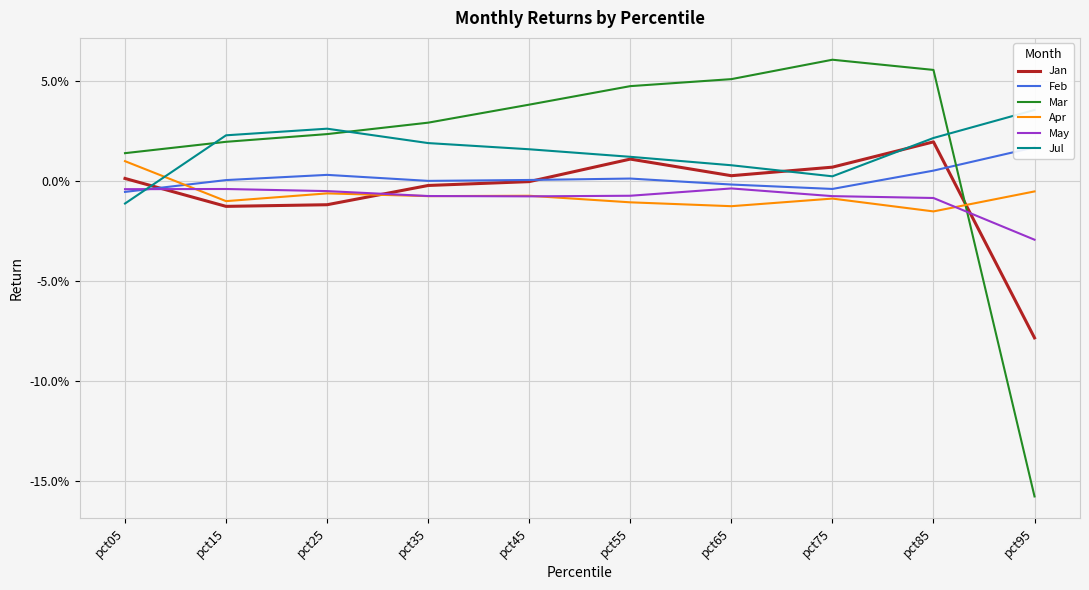

Reading left to right, extract all data points from this chart.

Jan: pct05=0.0	pct15=-0.0	pct25=-0.0	pct35=-0.0	pct45=-0.0	pct55=0.0	pct65=0.0	pct75=0.0	pct85=0.0	pct95=-0.1
Feb: pct05=-0.0	pct15=0.0	pct25=0.0	pct35=0.0	pct45=0.0	pct55=0.0	pct65=-0.0	pct75=-0.0	pct85=0.0	pct95=0.0
Mar: pct05=0.0	pct15=0.0	pct25=0.0	pct35=0.0	pct45=0.0	pct55=0.0	pct65=0.1	pct75=0.1	pct85=0.1	pct95=-0.2
Apr: pct05=0.0	pct15=-0.0	pct25=-0.0	pct35=-0.0	pct45=-0.0	pct55=-0.0	pct65=-0.0	pct75=-0.0	pct85=-0.0	pct95=-0.0
May: pct05=-0.0	pct15=-0.0	pct25=-0.0	pct35=-0.0	pct45=-0.0	pct55=-0.0	pct65=-0.0	pct75=-0.0	pct85=-0.0	pct95=-0.0
Jul: pct05=-0.0	pct15=0.0	pct25=0.0	pct35=0.0	pct45=0.0	pct55=0.0	pct65=0.0	pct75=0.0	pct85=0.0	pct95=0.0